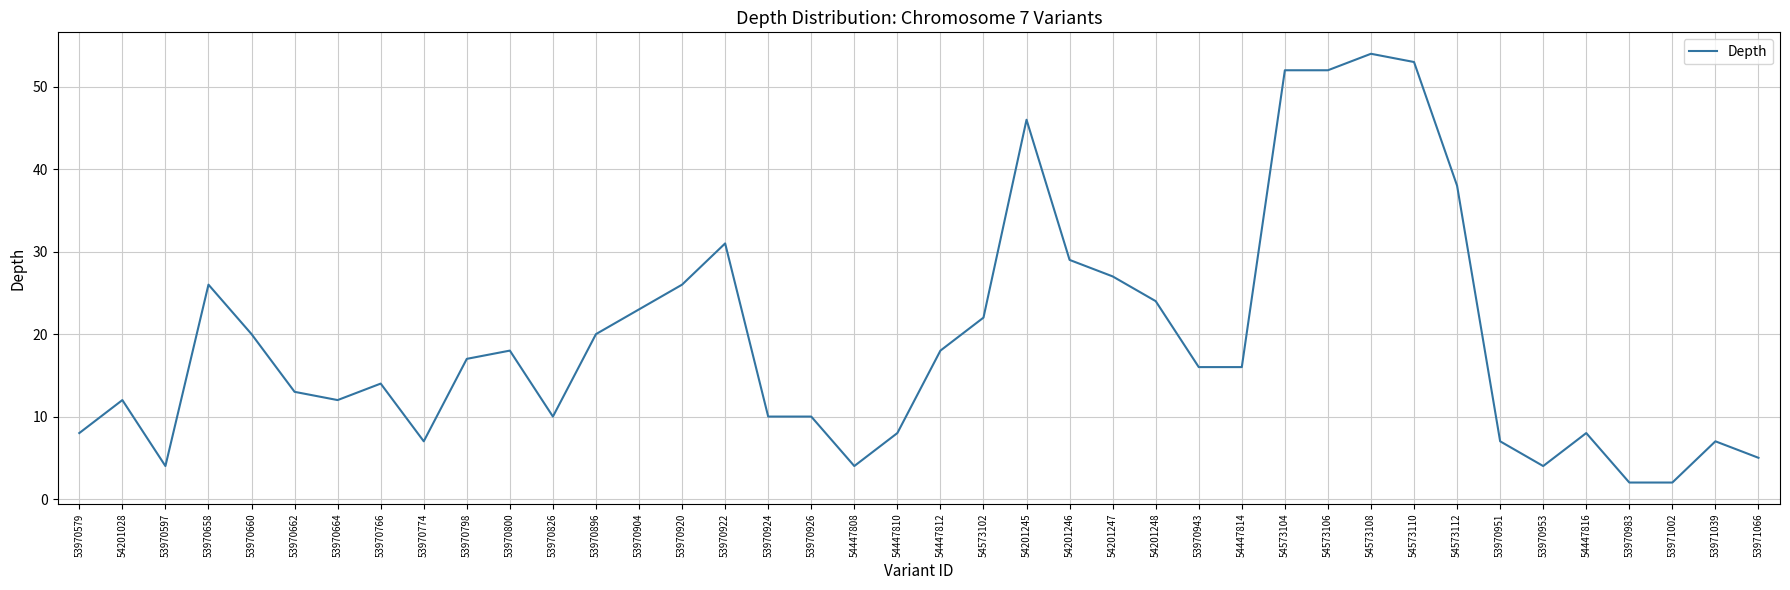

What is the ratio of the value at 53971066 to the value at 53970926?

0.5